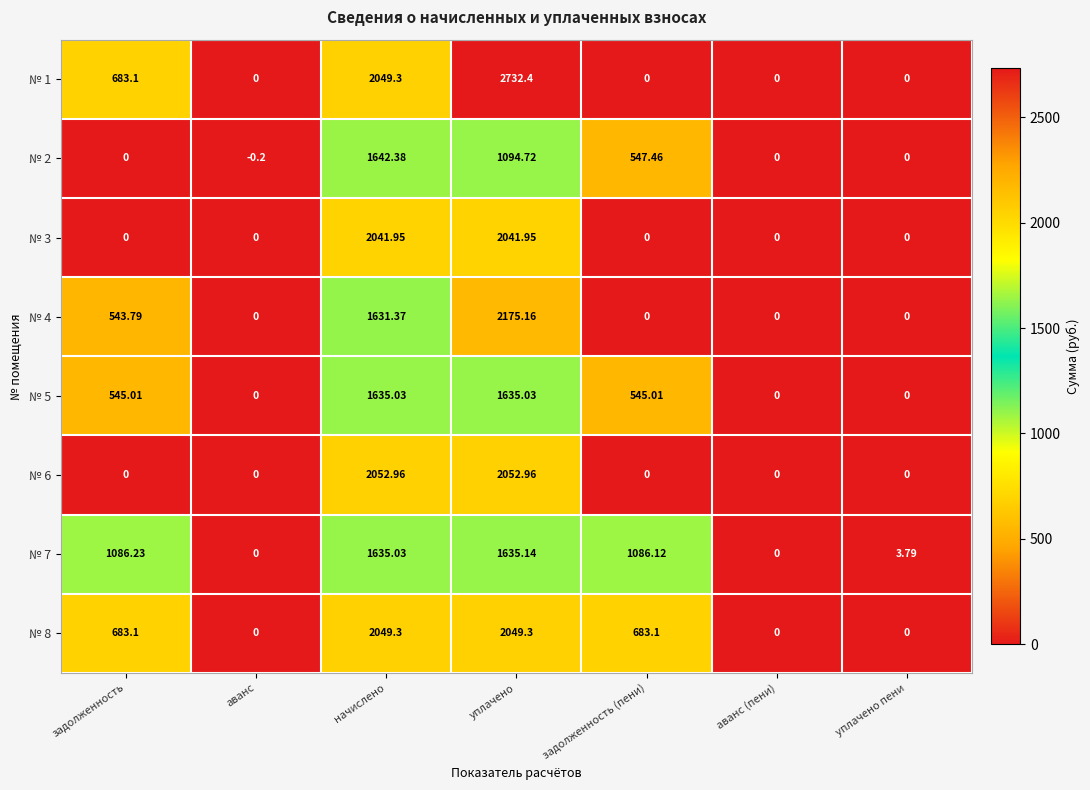

At which category is the sum across all series the highest?

уплачено